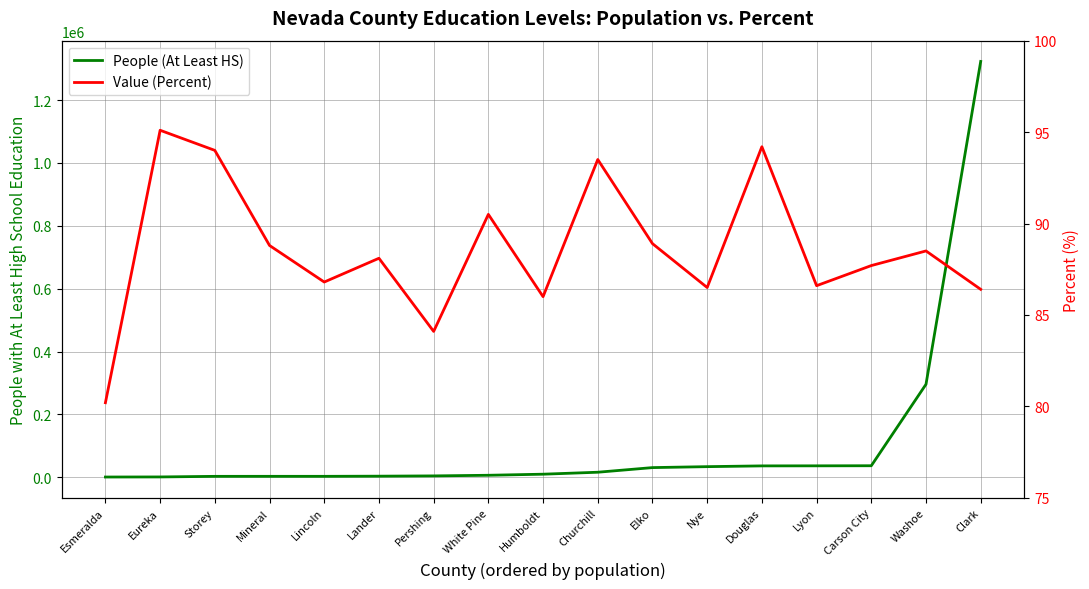

What is the difference between the second highest and minimum values in the Value (Percent) series?

14.0